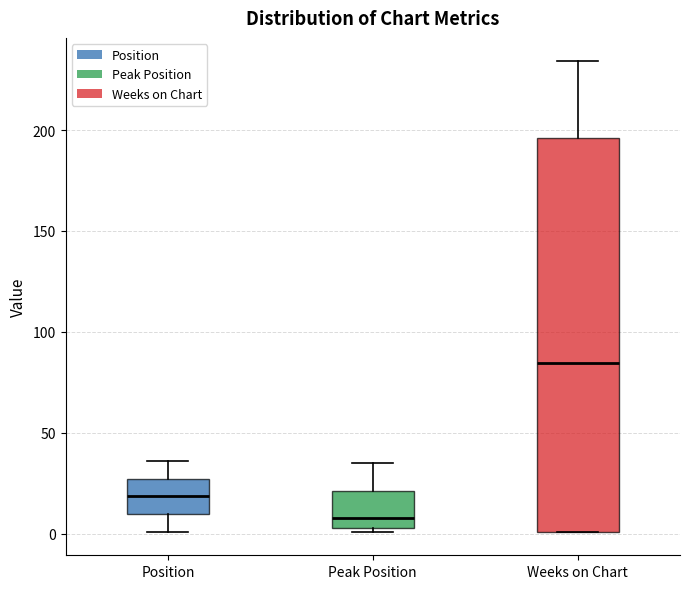

Which box is the tallest, from its lower edge to its upper edge?

Weeks on Chart